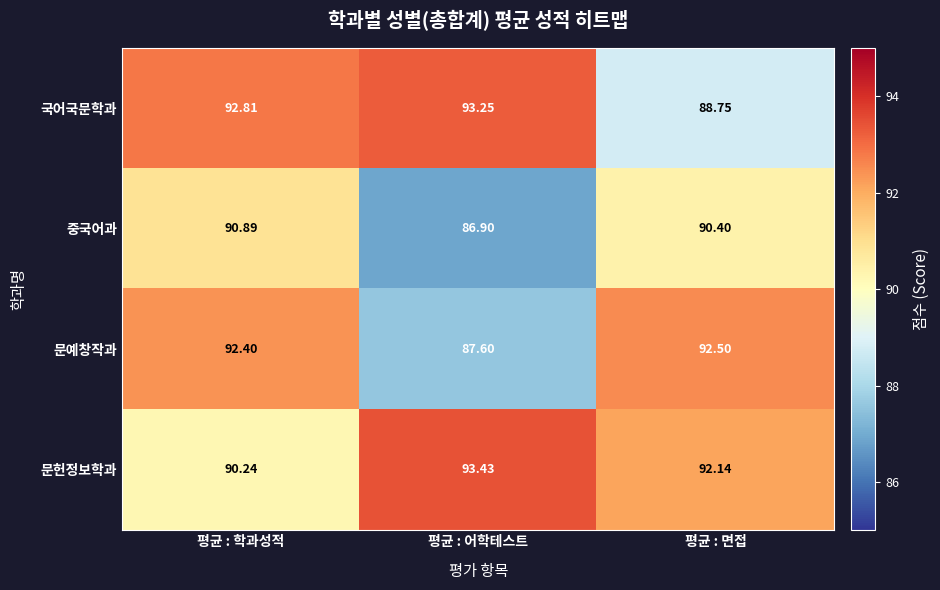

Count the number of data series in this chart.

4